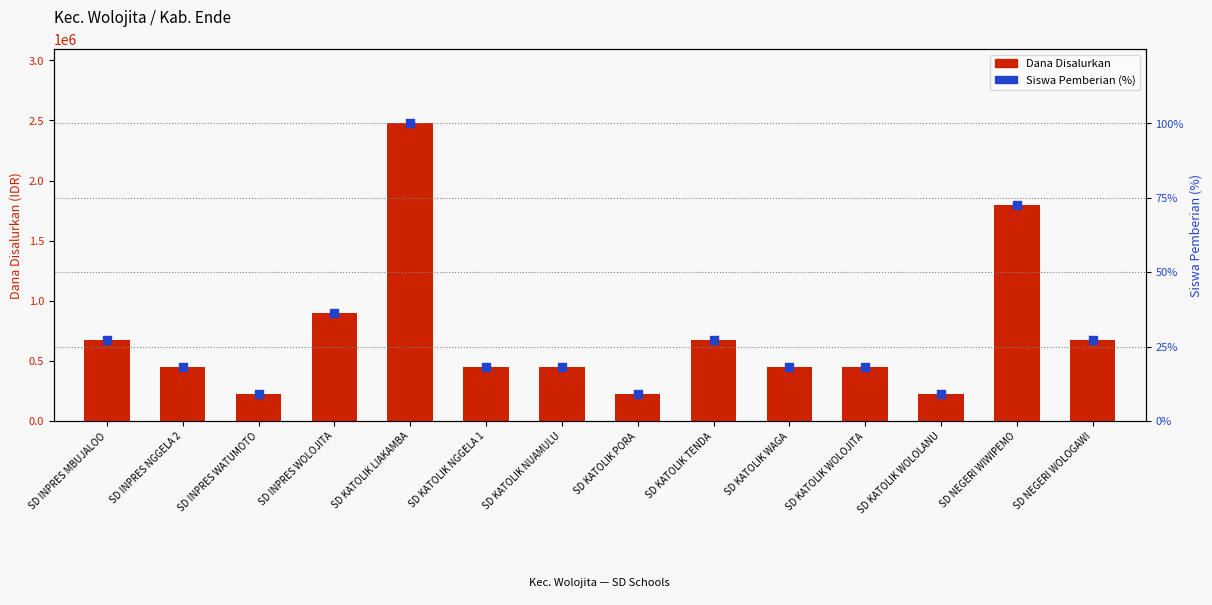

Which series contains the lowest Y value?

Siswa Pemberian (%)